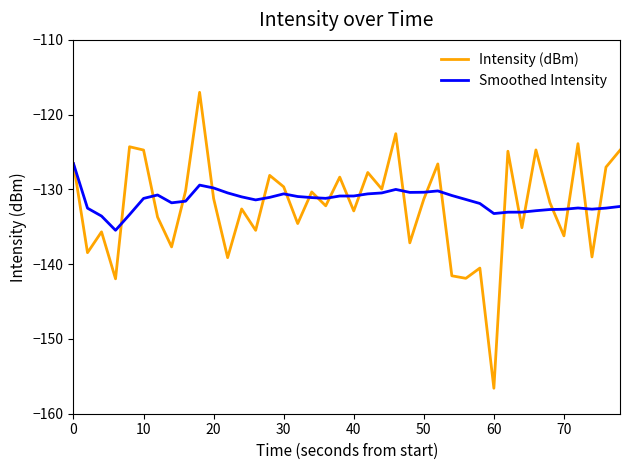

Does the chart display data point markers on the line(s)?

No